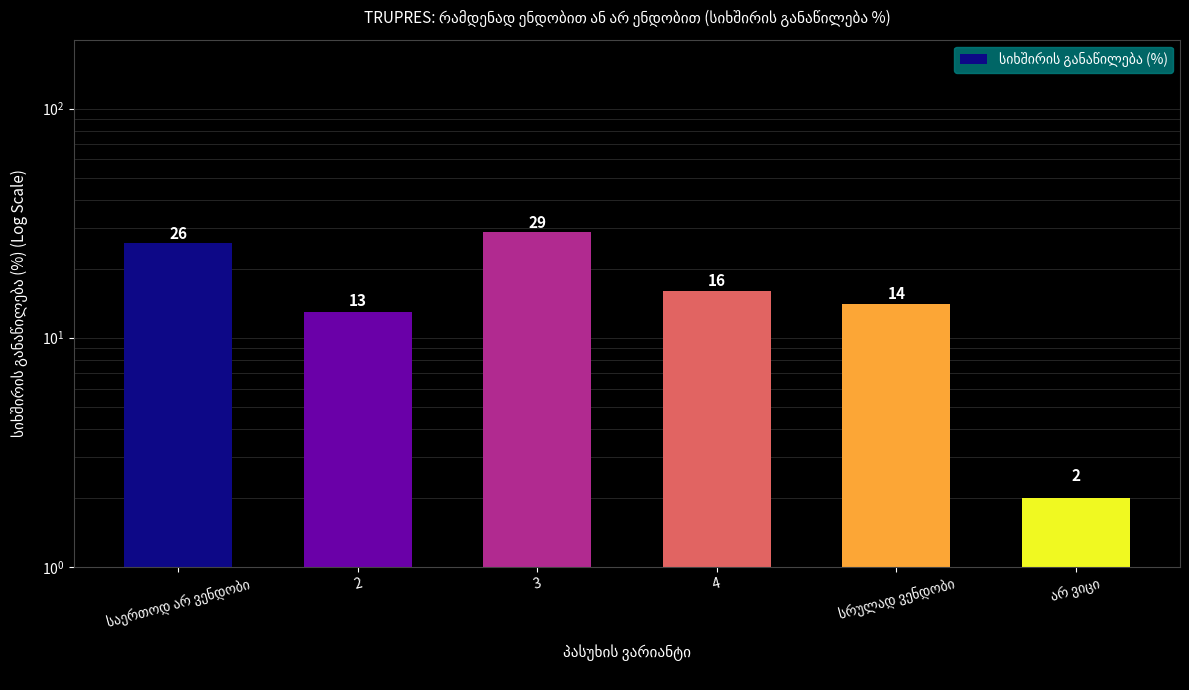

What is the greatest value displayed?

29